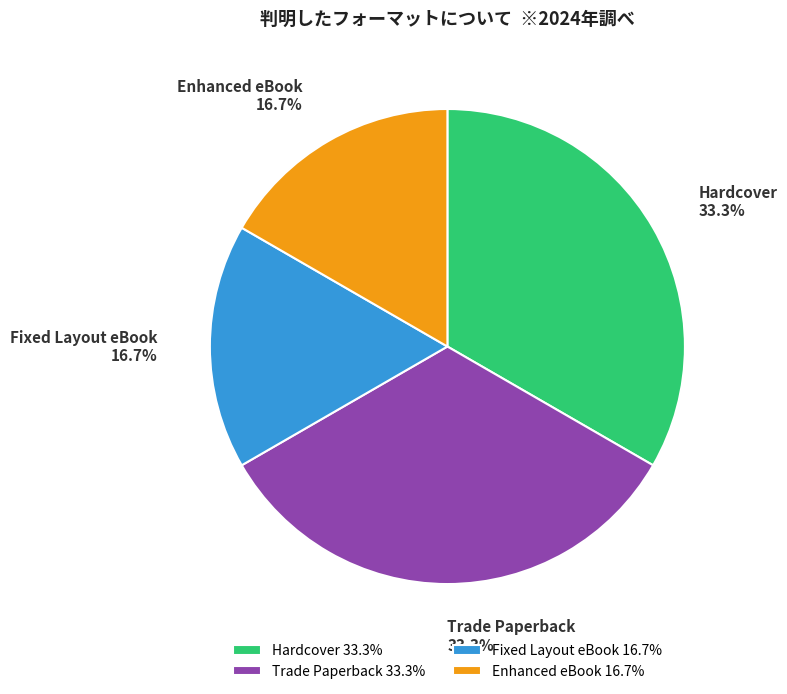

True or false: Hardcover accounts for 40% of the total.

False